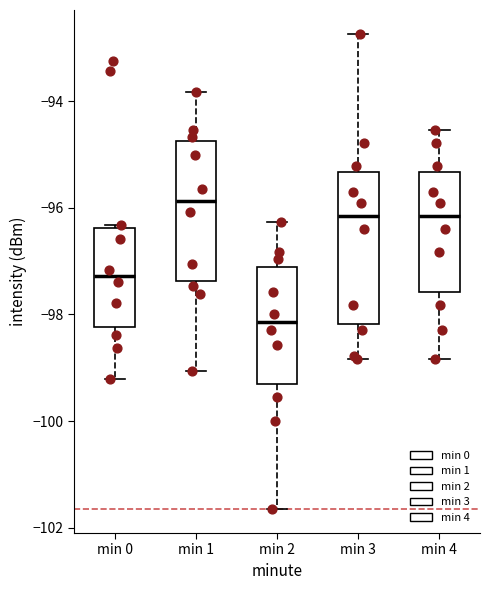

Where does the lower whisker of the box for min 1 end on the y-axis? The values are not printed on the chart, so give them approximately, as read against the axis.

-99.0